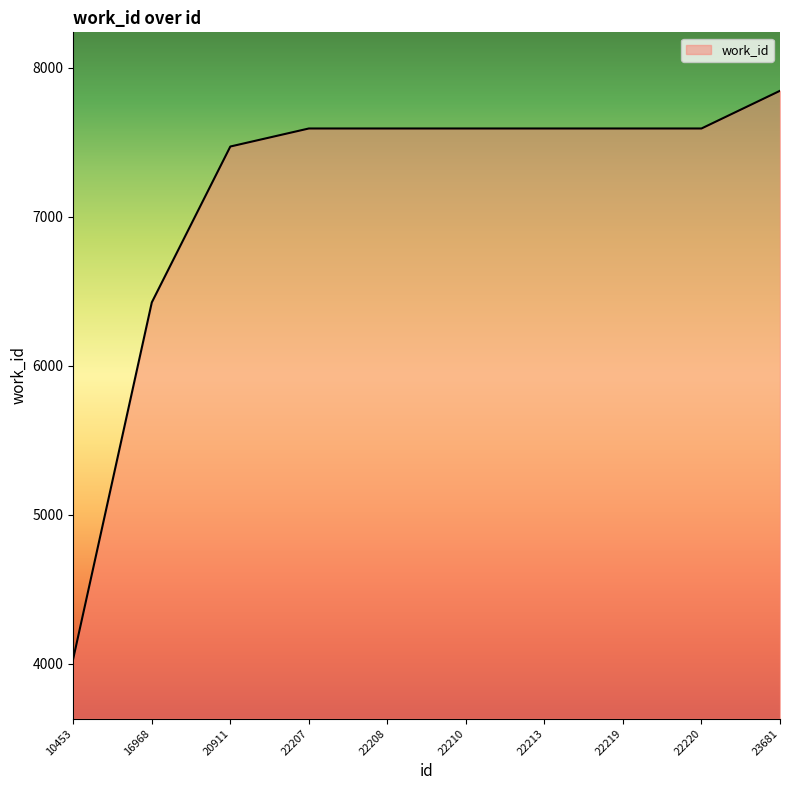

Which has a higher value, 16968 or 10453?

16968